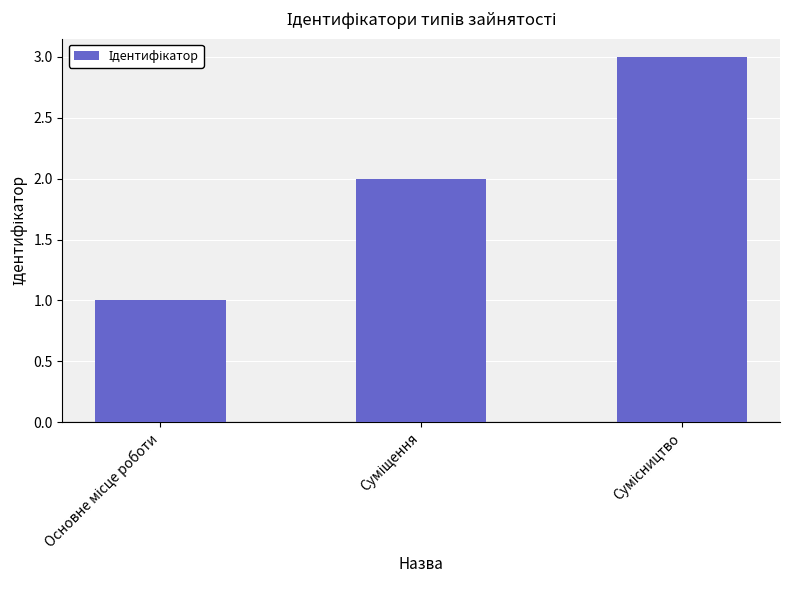

What is the greatest value displayed?

3